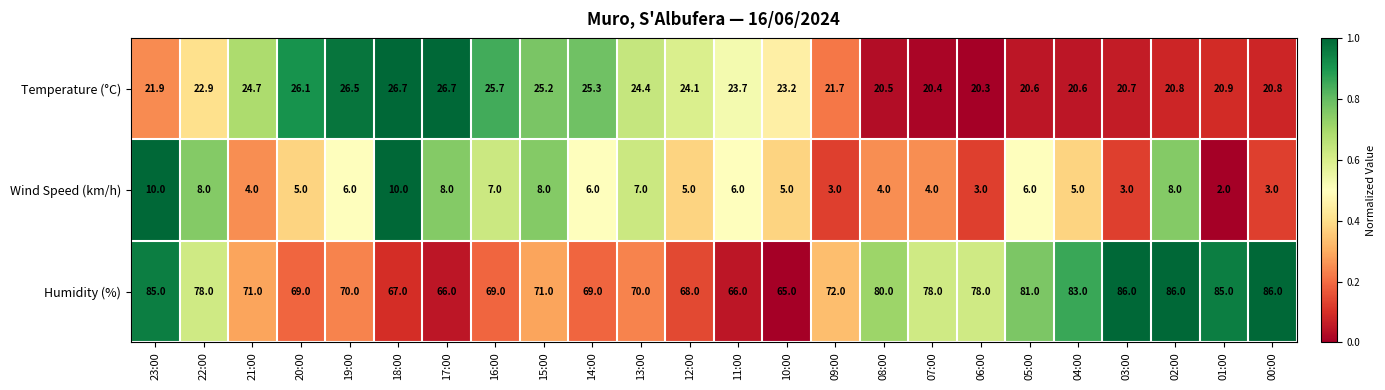

Rank the series by their average value, from highest to lowest.

Humidity (%), Temperature (°C), Wind Speed (km/h)